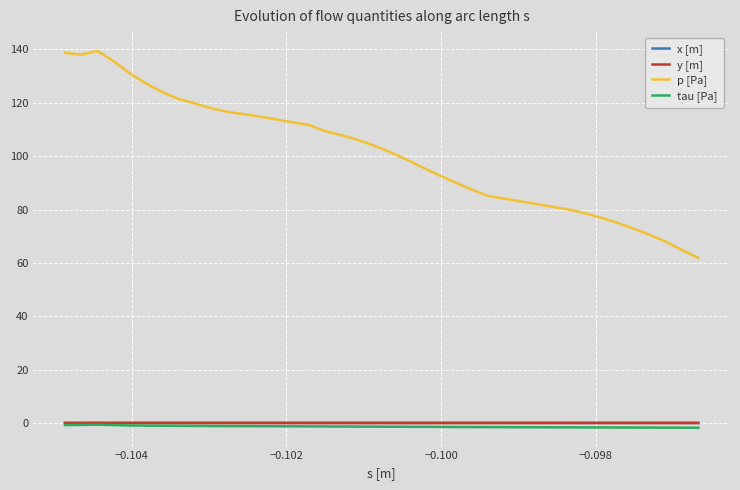

Which series has the largest total across all categories?

p [Pa]